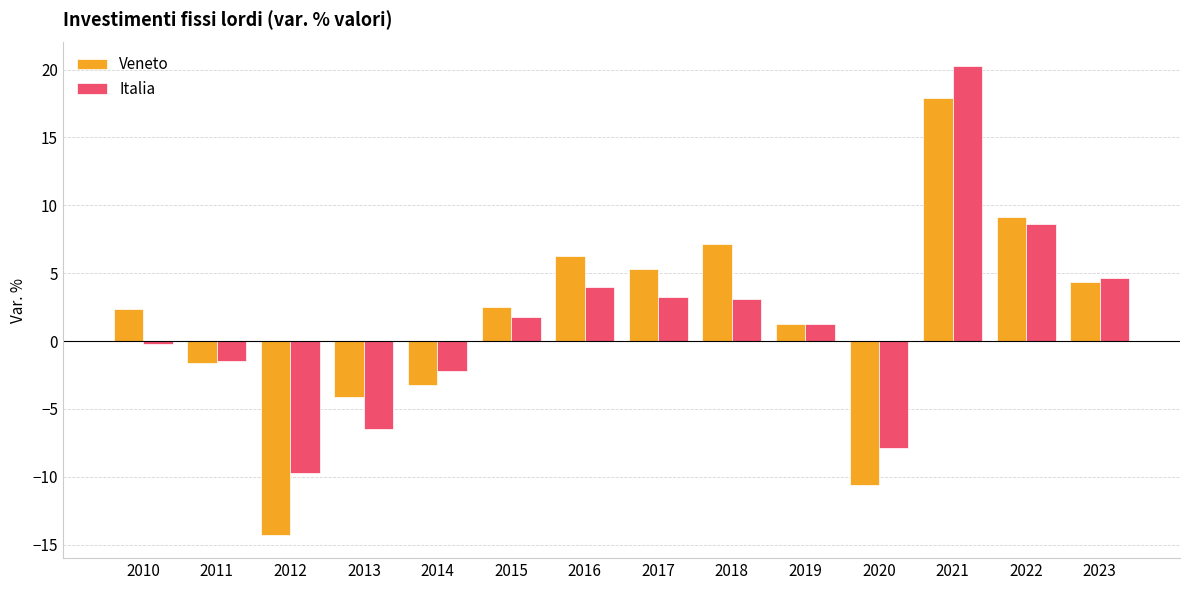

Where does the Veneto series first go above 2?

2010